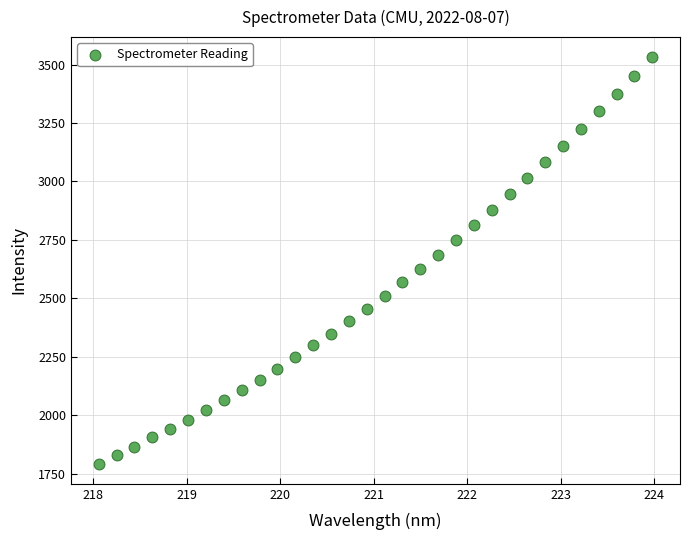

What is the range of Y values (max minus min)?

1736.4